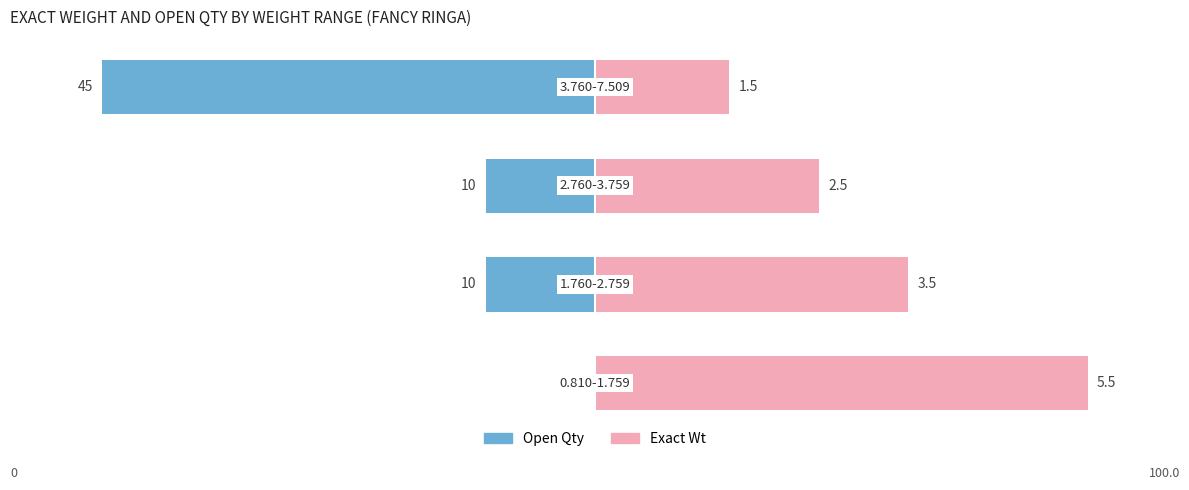

Count the number of data series in this chart.

2